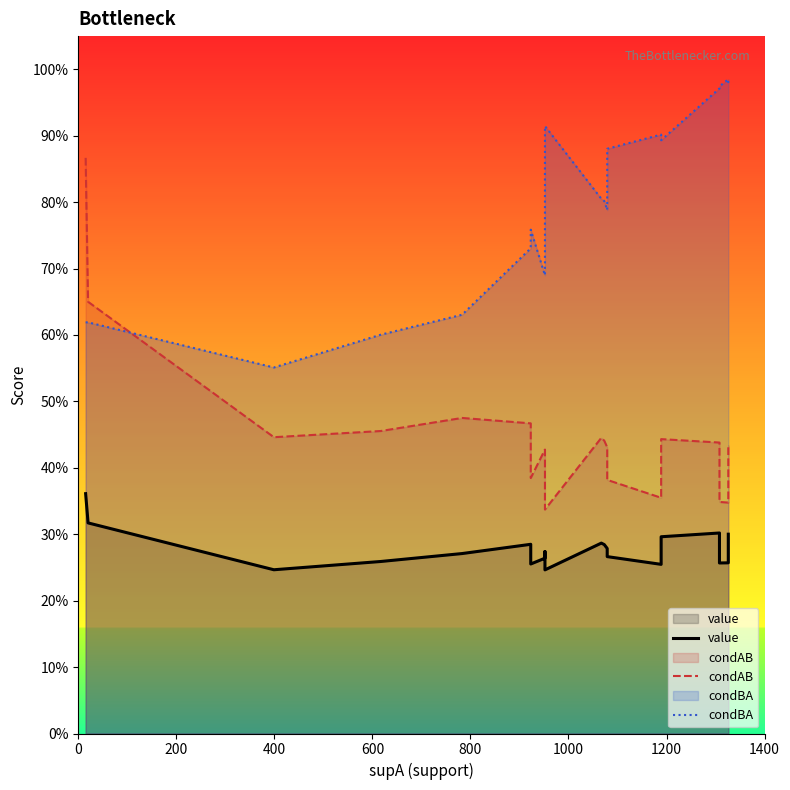

True or false: condBA has more than 2 points higher than both neighbors.

True